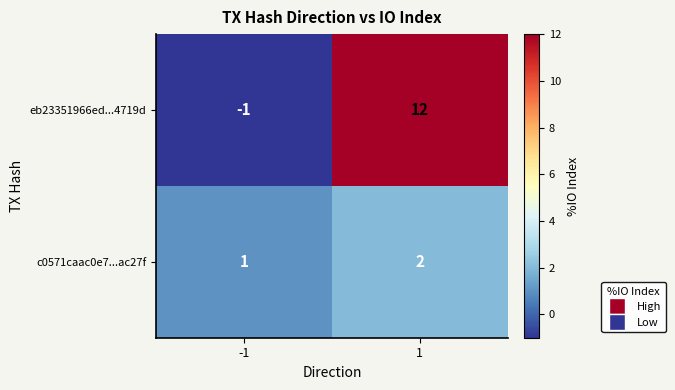

The c0571caac0e7...ac27f series shows 3 at 1. True or false?

False